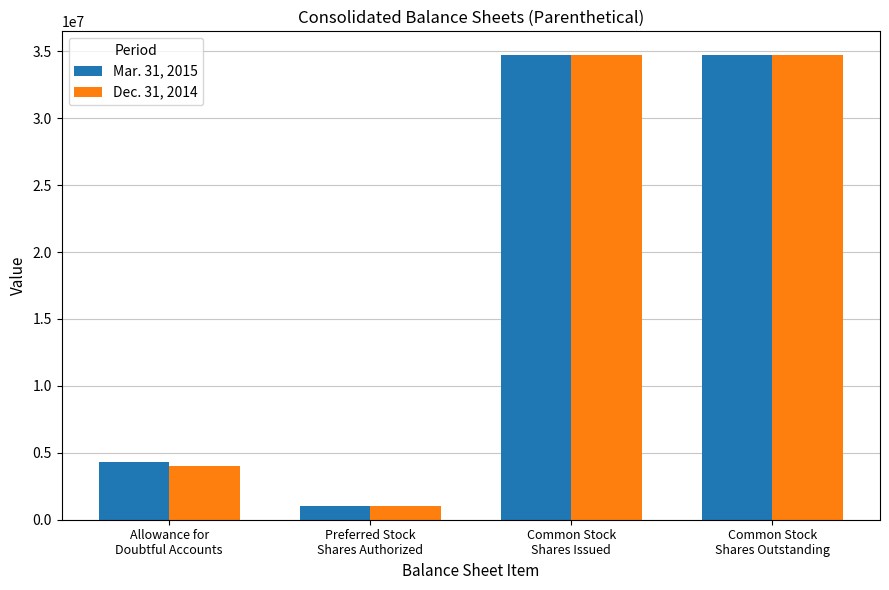

What is the label of the 3rd bar from the left?

Common Stock
Shares Issued